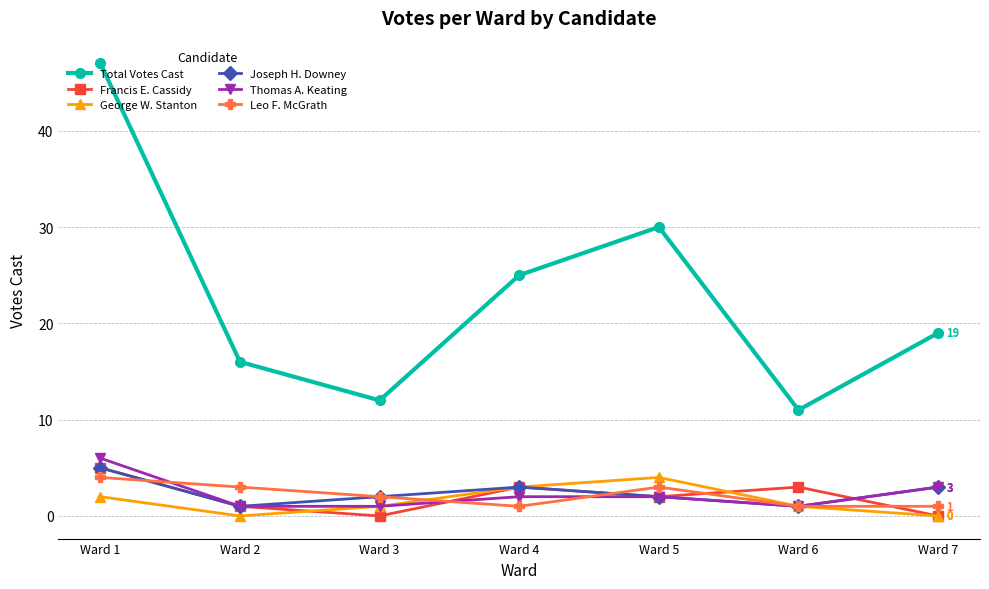

Is the value of Total Votes Cast at Ward 3 greater than the value of Joseph H. Downey at Ward 4?

Yes